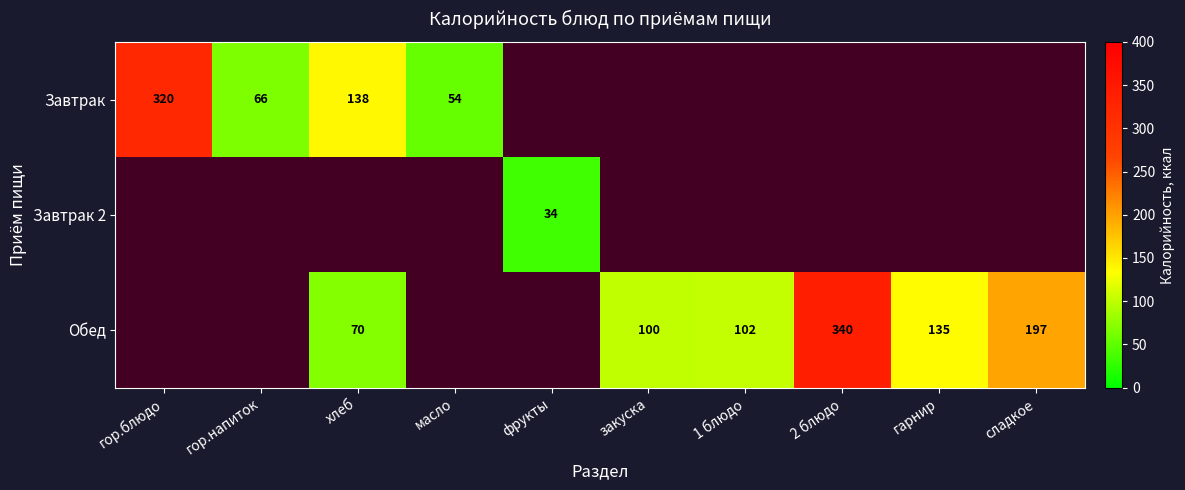

What is the smallest value displayed?

34.0